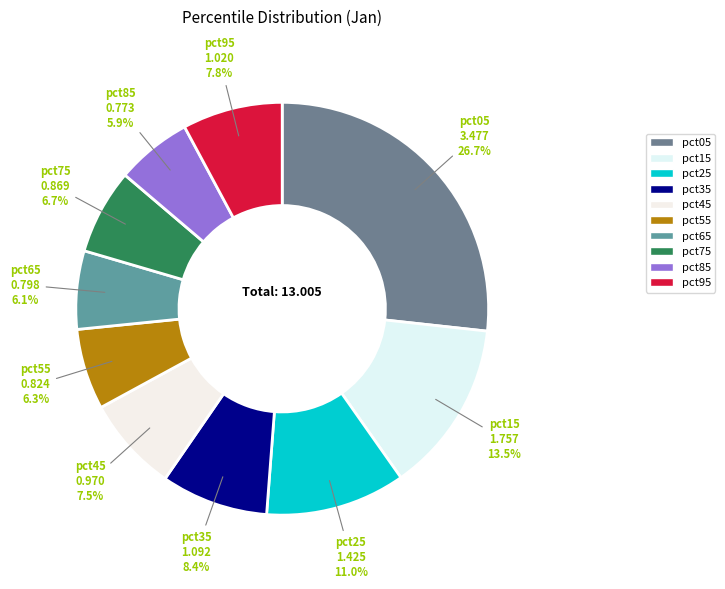

Approximately how many times larger is the value at pct75 compared to pct15?

0.5